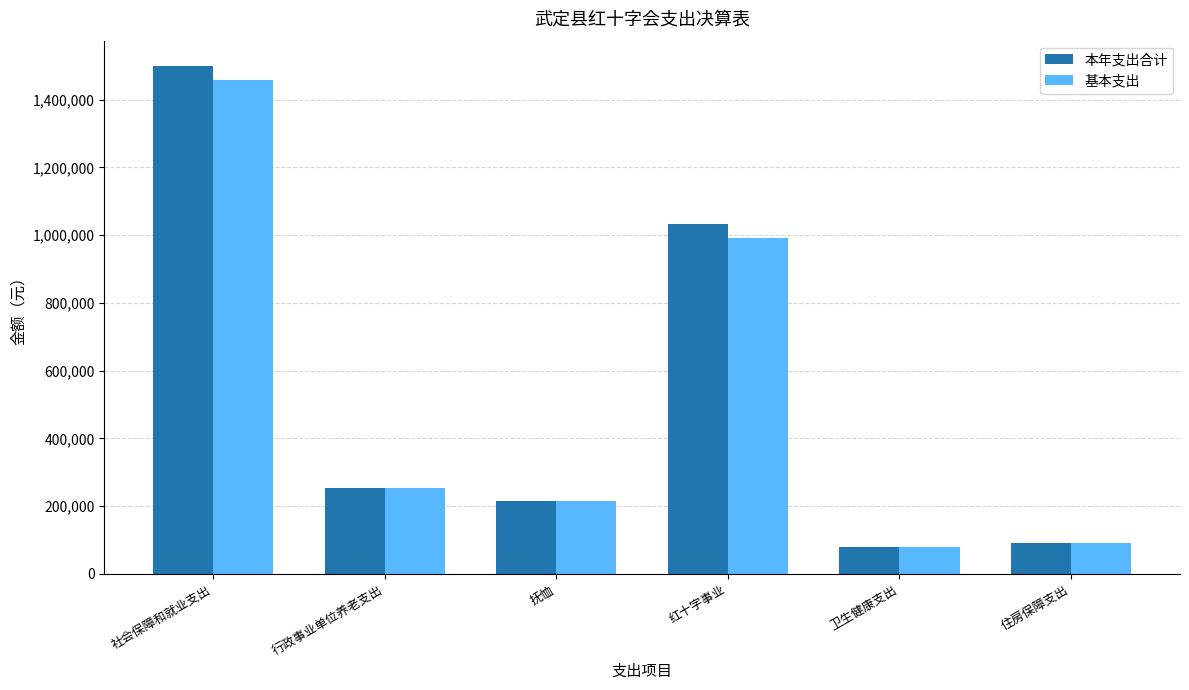

What is the sum of all 本年支出合计 values?

3169042.8